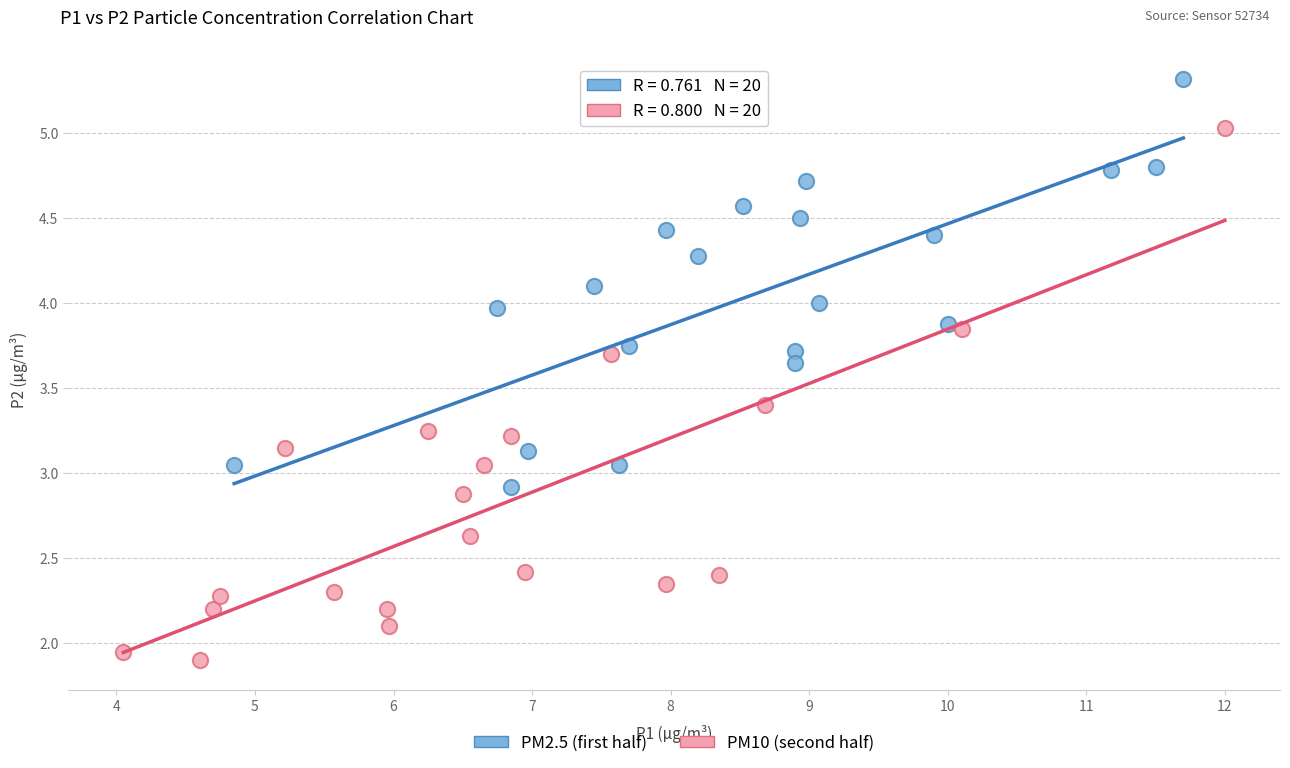

Which series reaches the maximum Y coordinate?

PM2.5 (first half)